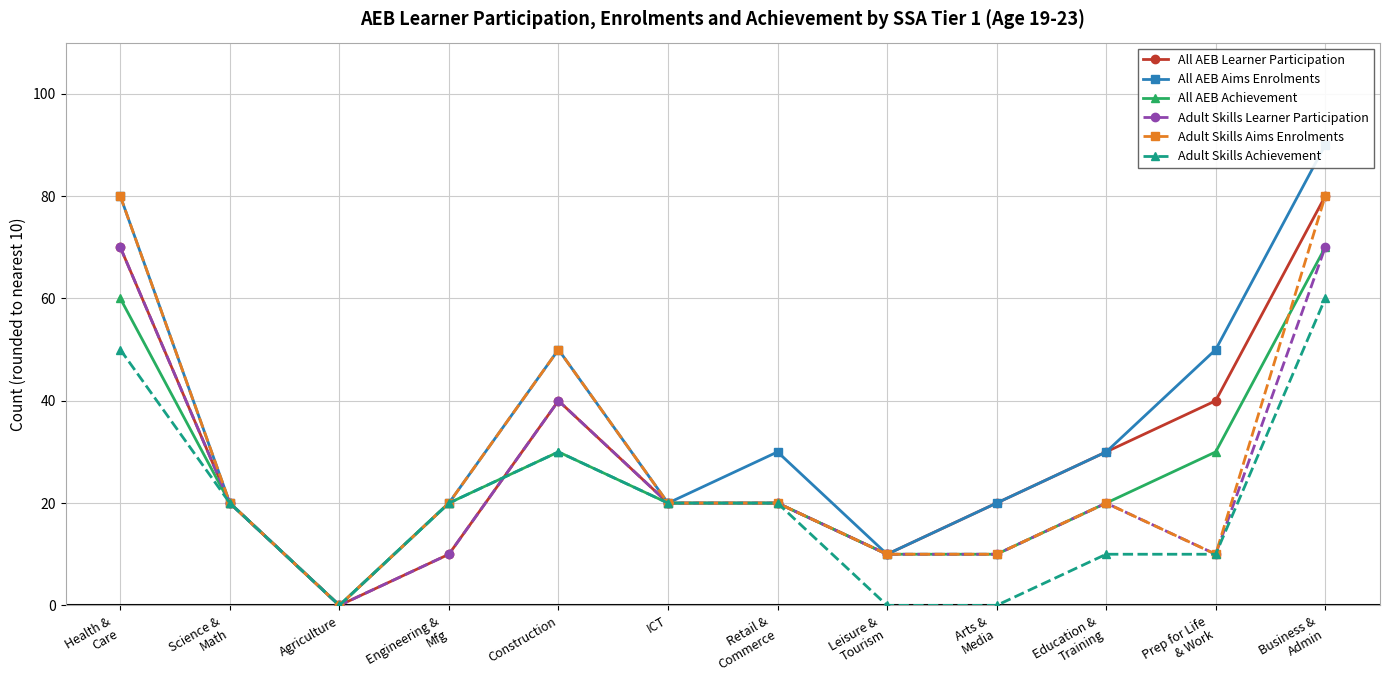

True or false: Adult Skills Aims Enrolments has a value of 20 at Engineering &
Mfg.

True